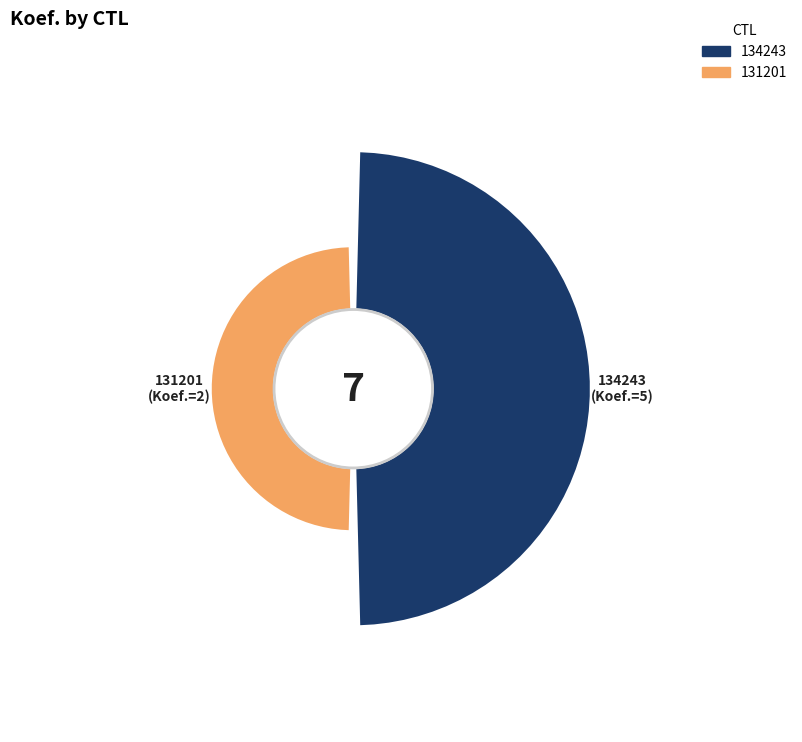

How many segments does this pie chart have?

2